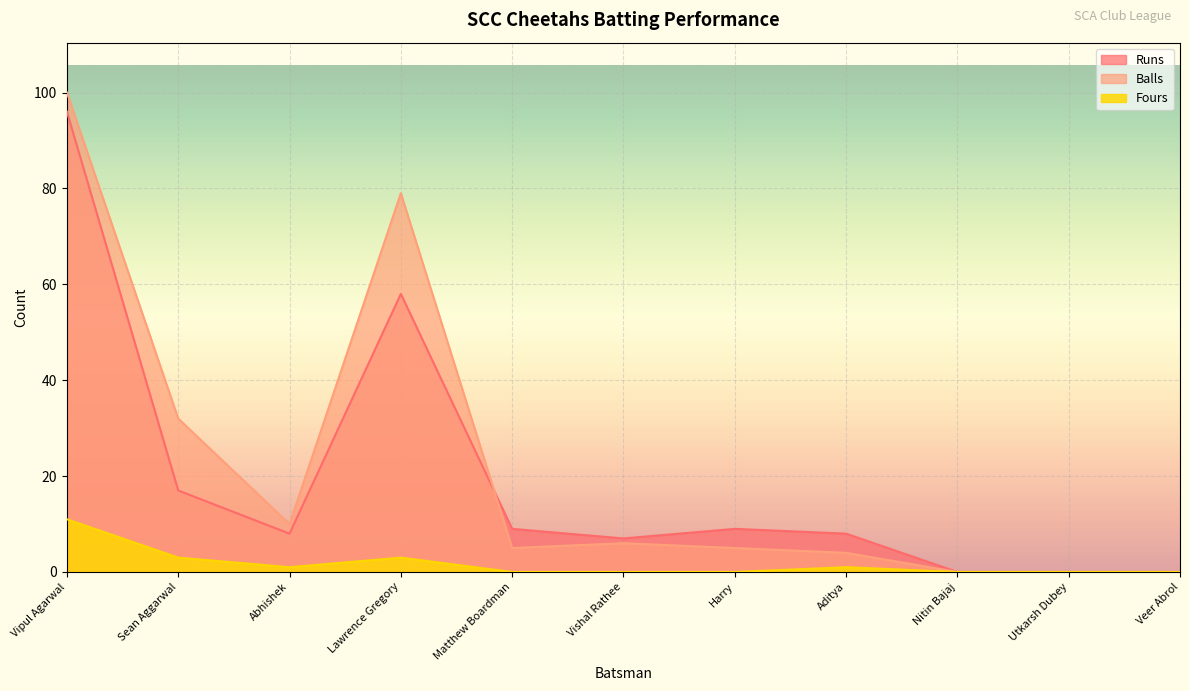

What is the label of the 11th point from the right?

Vipul Agarwal